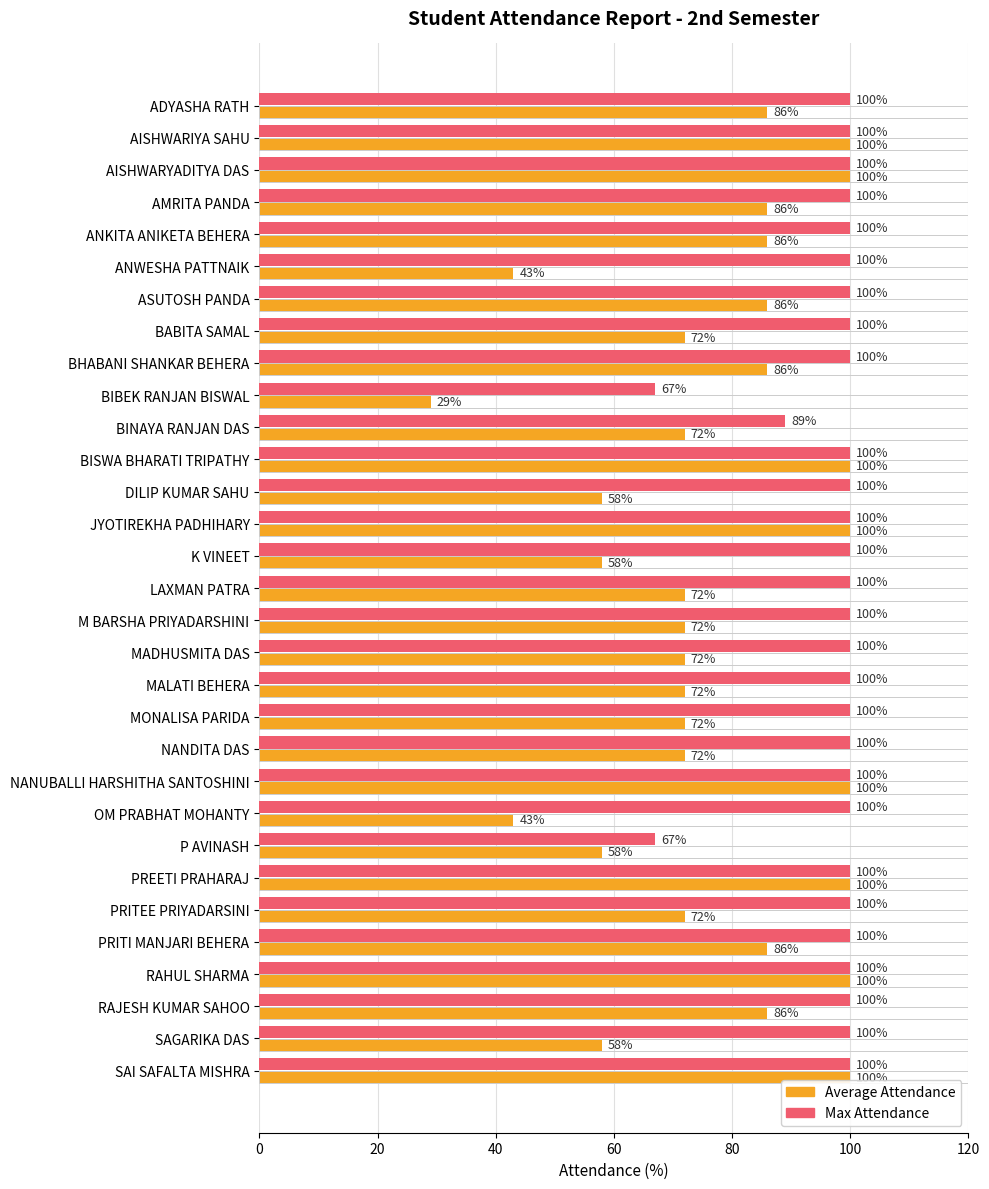

What is the total value across all series at JYOTIREKHA PADHIHARY?

200